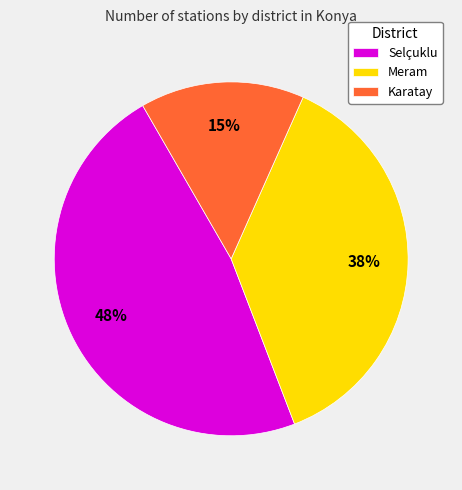

How many segments does this pie chart have?

3